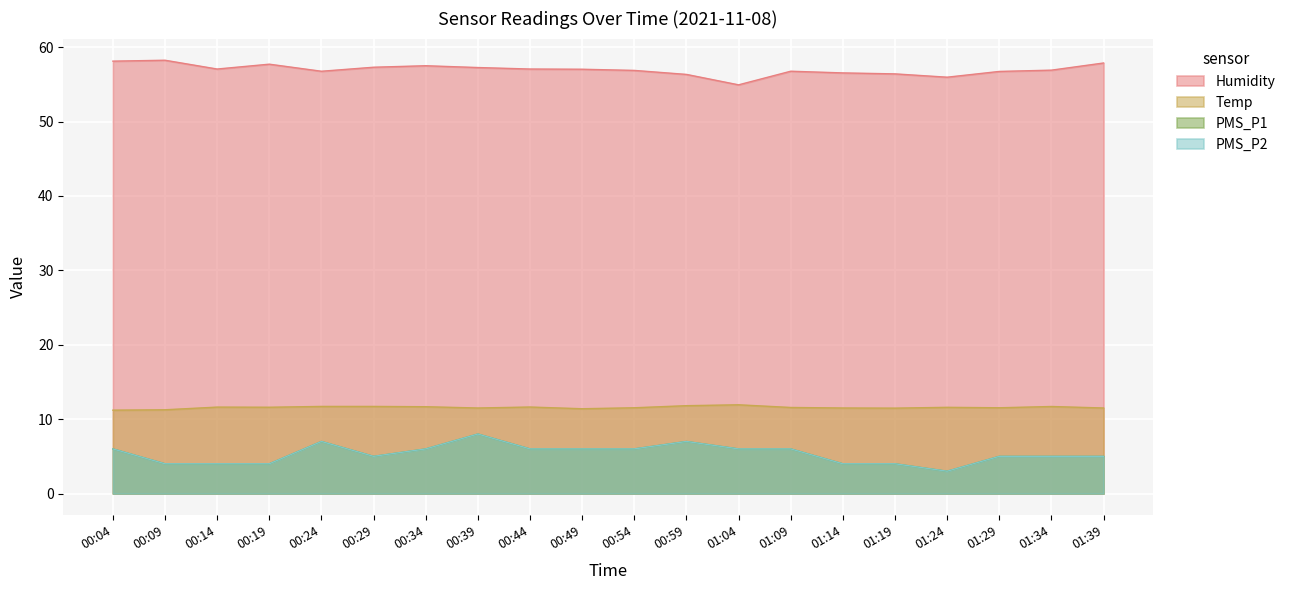

Where is PMS_P2 nearest to the value 5?

00:29